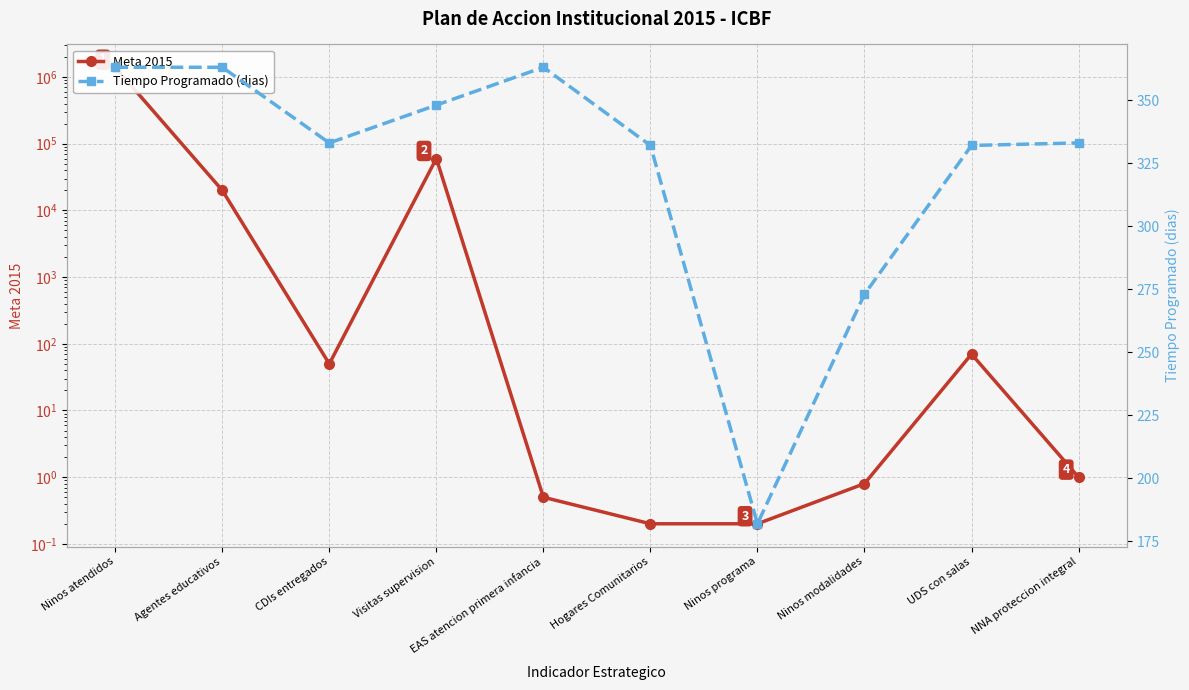

True or false: Tiempo Programado (dias) has a value of 363.0 at EAS atencion primera infancia.

True